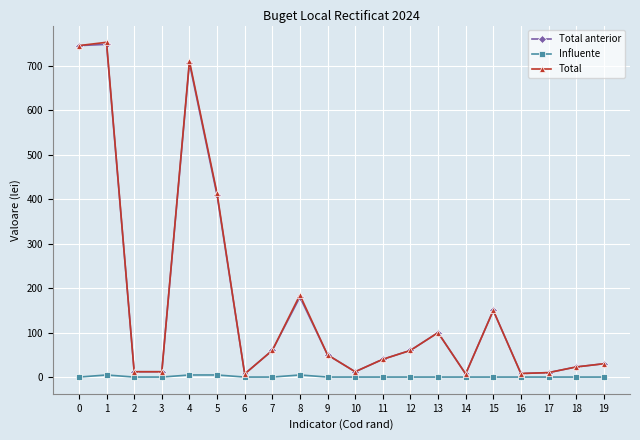

What is the difference between the Total values at 9 and 11?

10.0